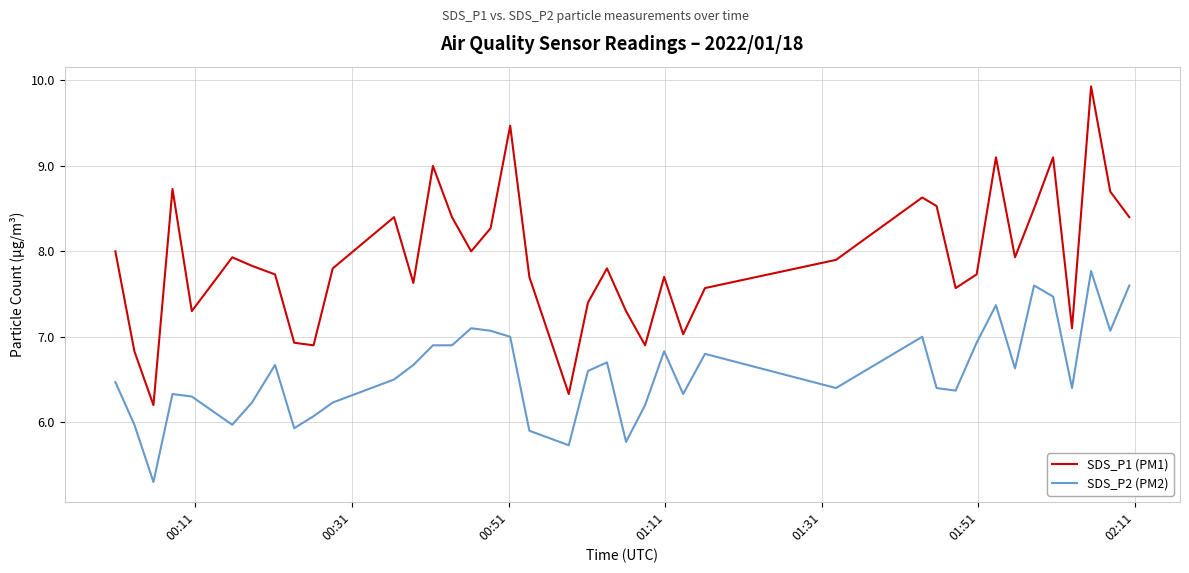

What is the maximum value shown in the chart?

9.9